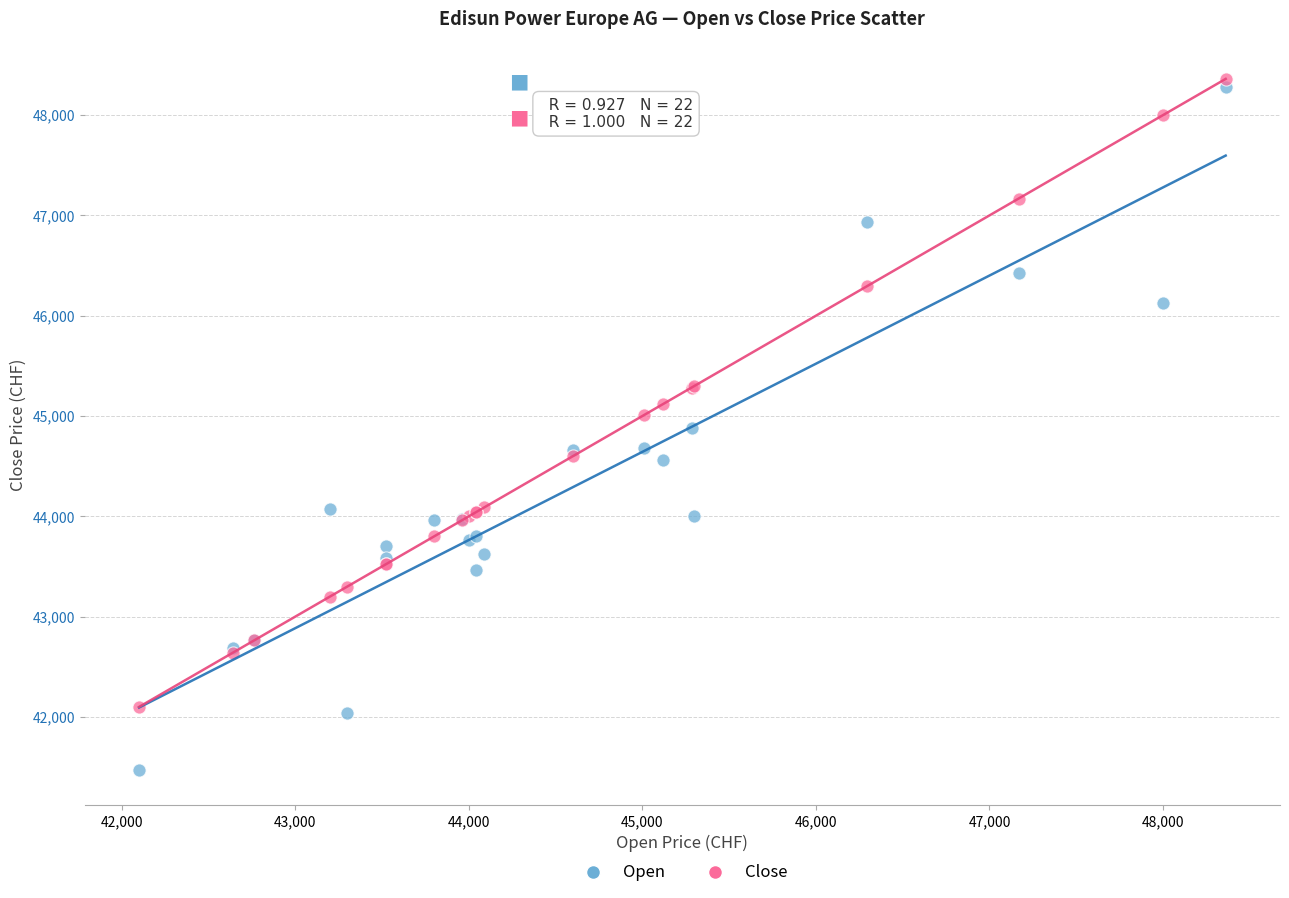

What are all the series names shown in the legend?

Open, Close